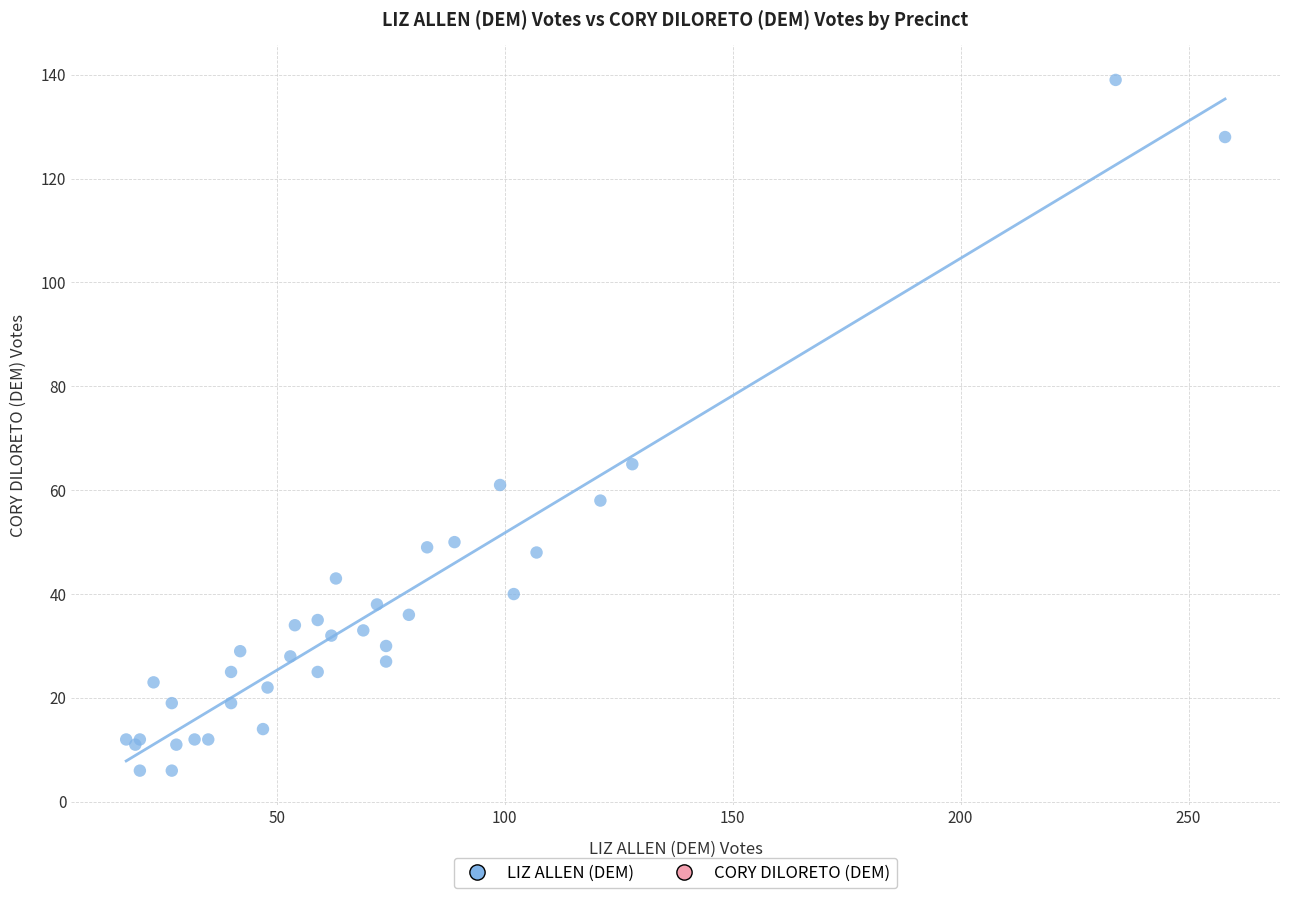

What Y value in the scatter plot is closest to 72?

65